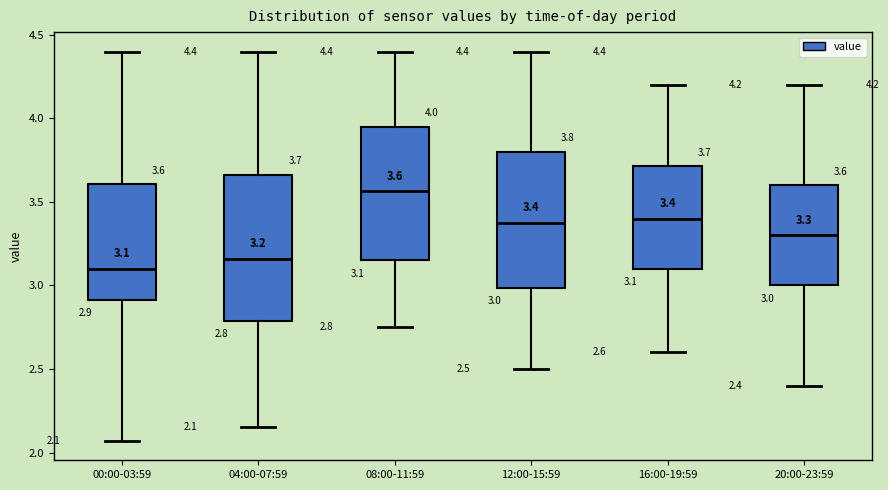

Which box has the lowest median line?

00:00-03:59